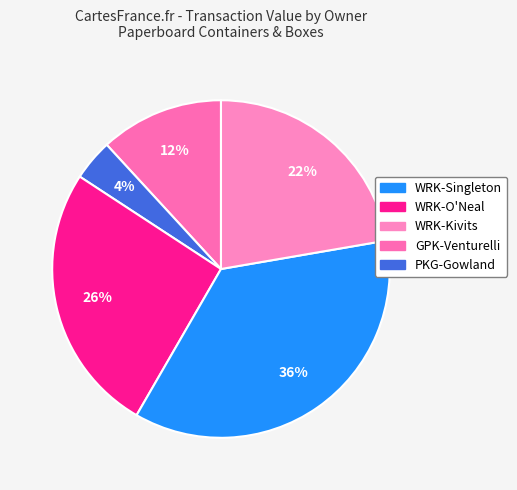

How many segments does this pie chart have?

5